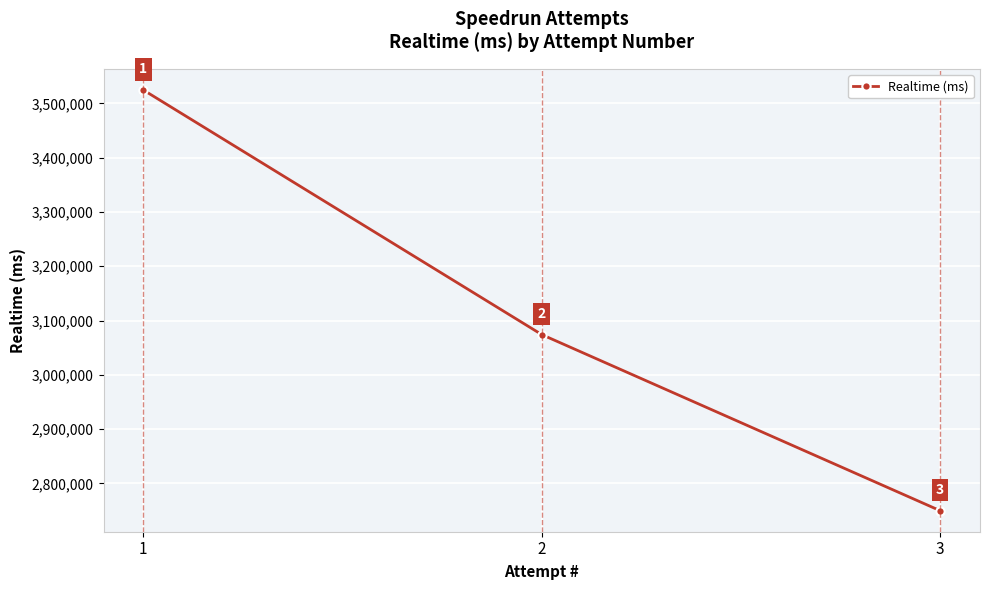

Which category has the highest value across all series?

1